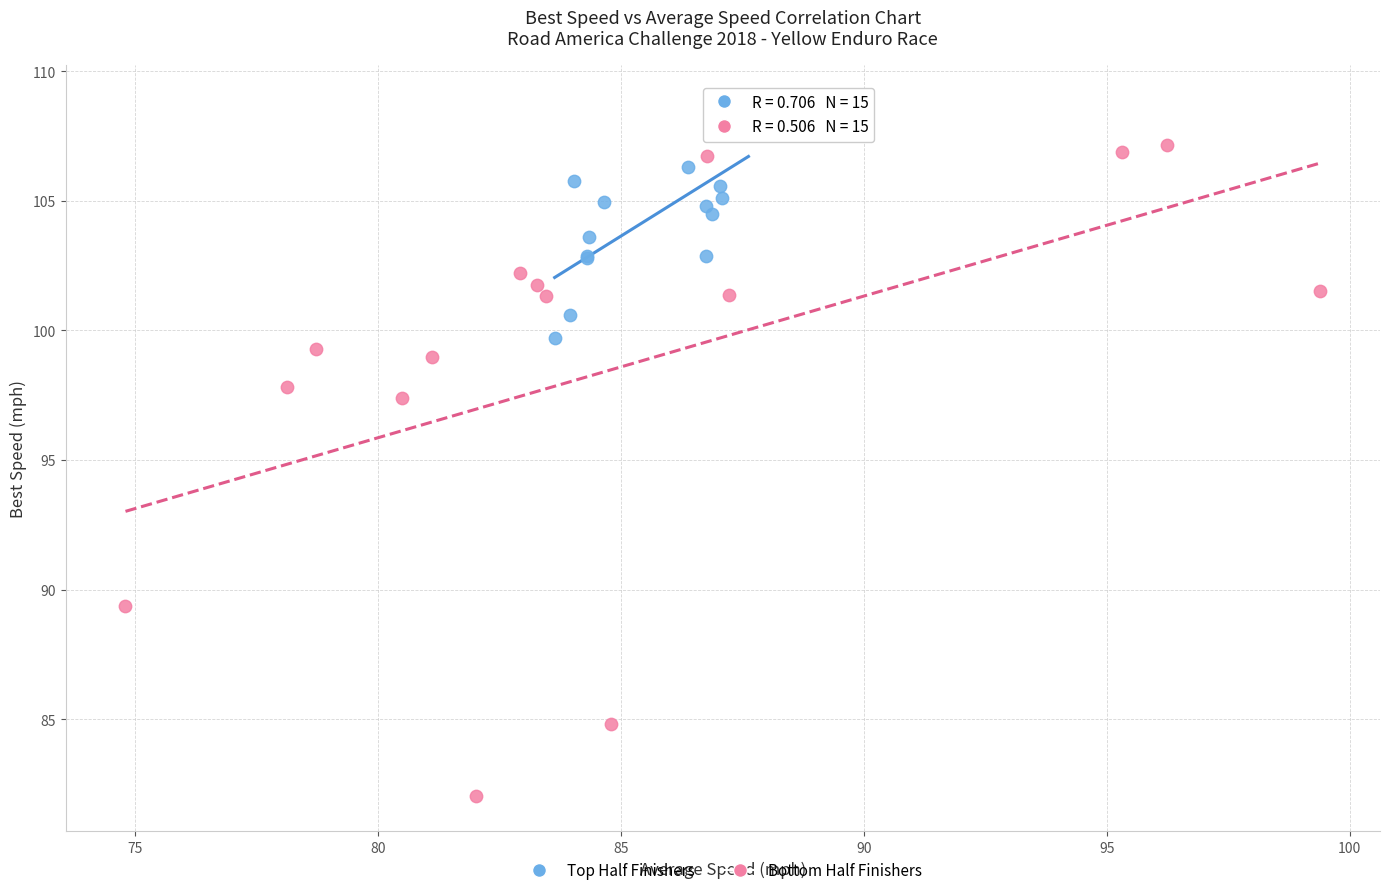

Which series reaches the maximum Y coordinate?

Top Half Finishers